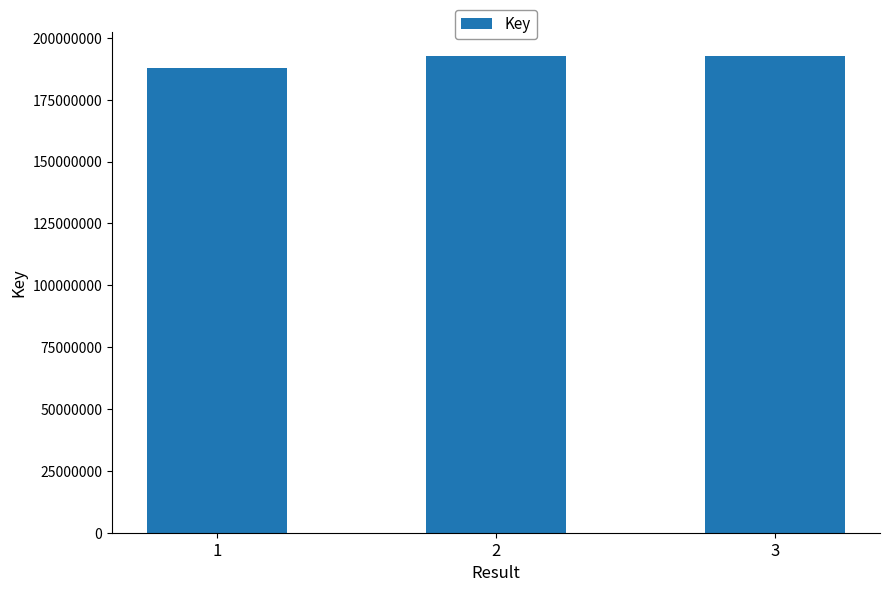

What is the difference between the values at 1 and 3?

4746998